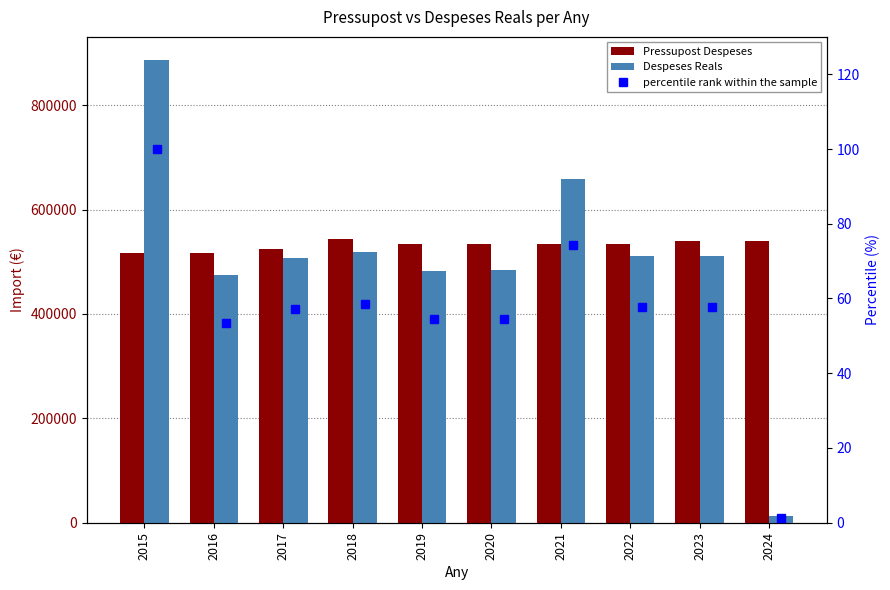

What is the approximate value of Despeses Reals at 2021?

659164.4